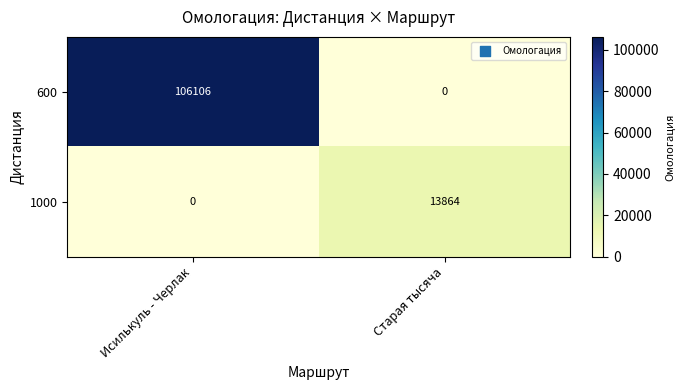

Where is 1000 nearest to the value 6932?

Исилькуль - Черлак